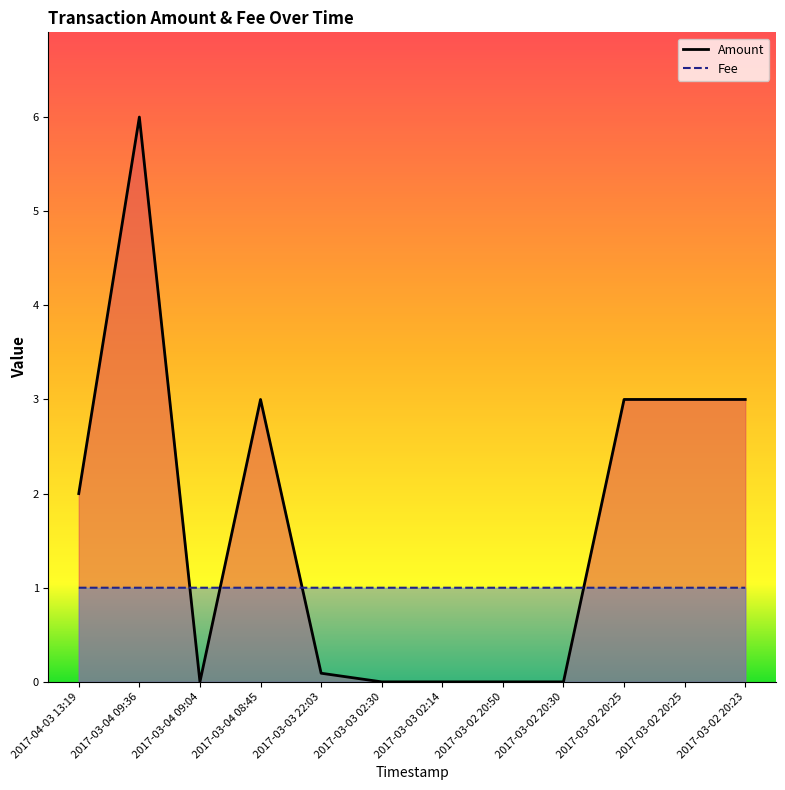

The value of Fee at 2017-03-02 20:23 is 1.0. True or false?

True